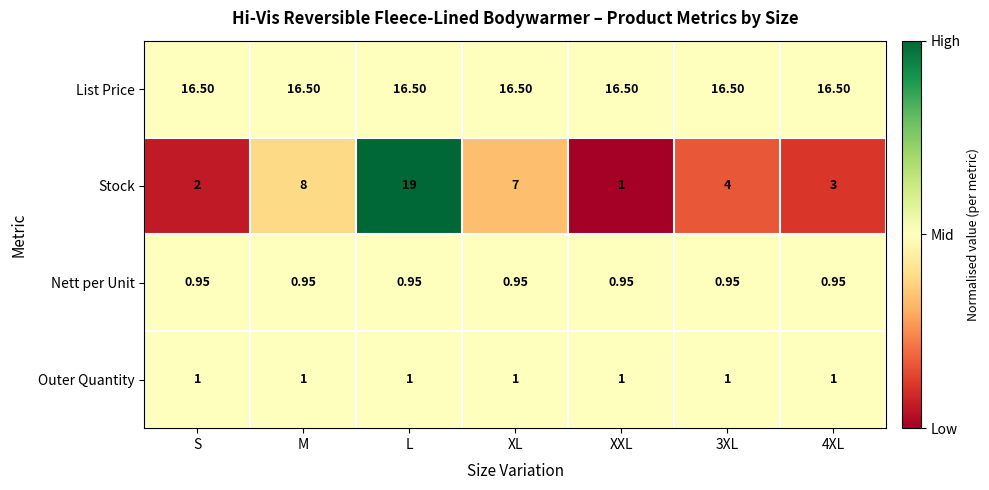

Where is Stock nearest to the value 10?

M